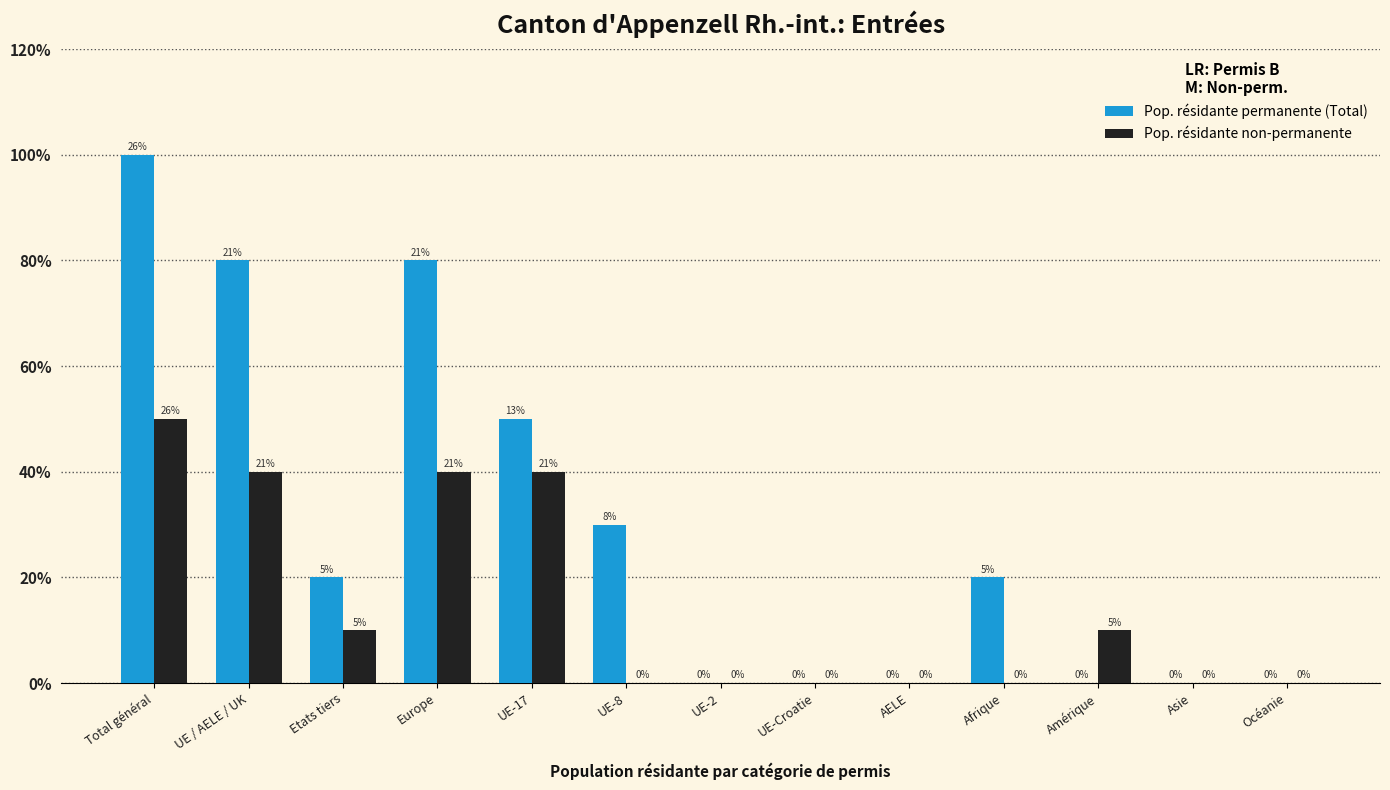

Which series has the widest spread of values?

Pop. résidante permanente (Total)